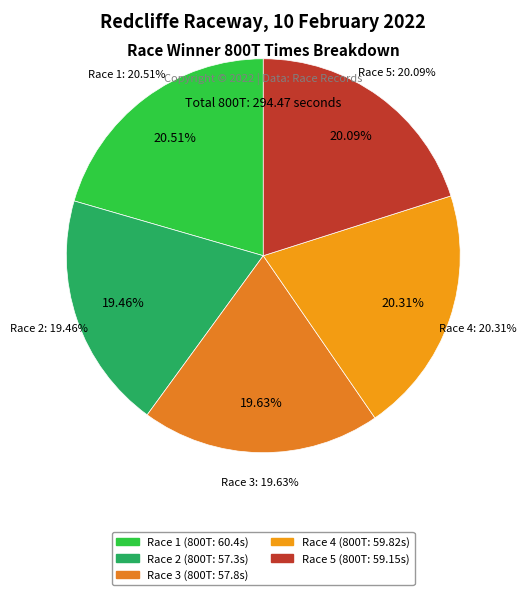

To the nearest percent, what is the combined percentage of Race 2 and Race 4?

40%